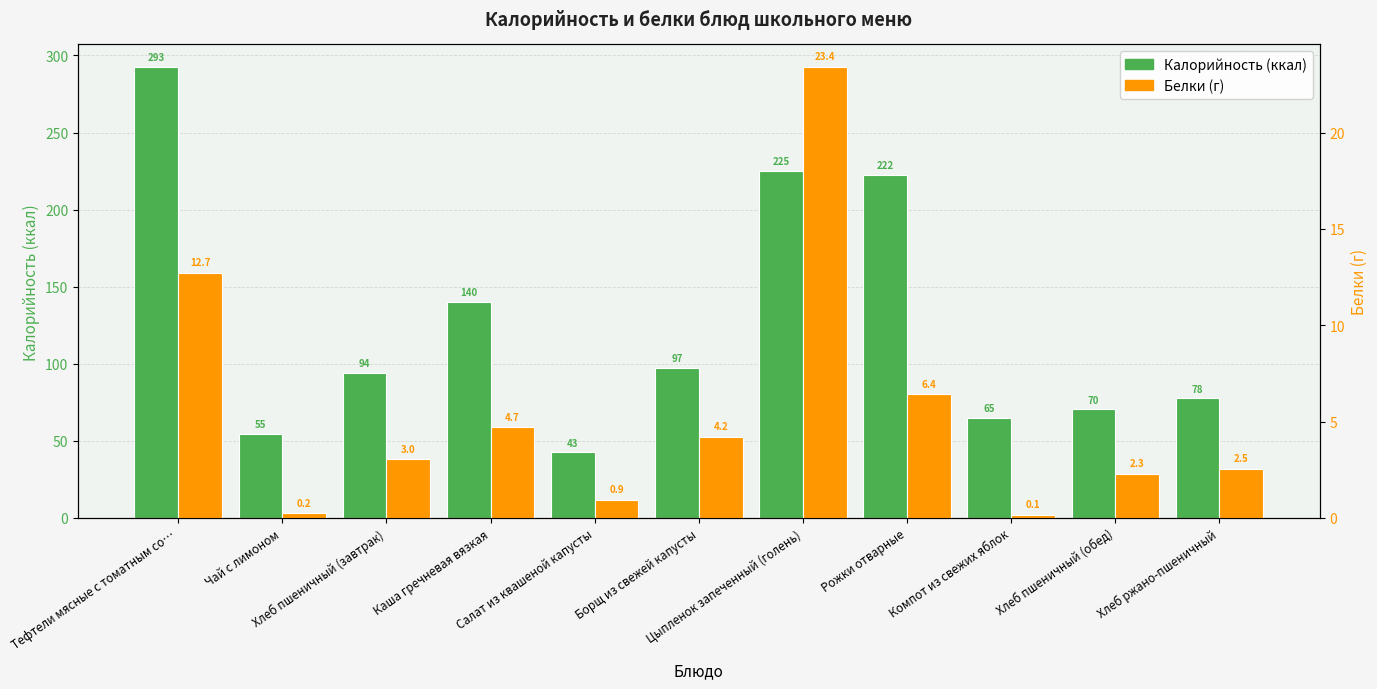

Is it true that Калорийность equals 470.6 at Тефтели мясные с томатным со…?

False